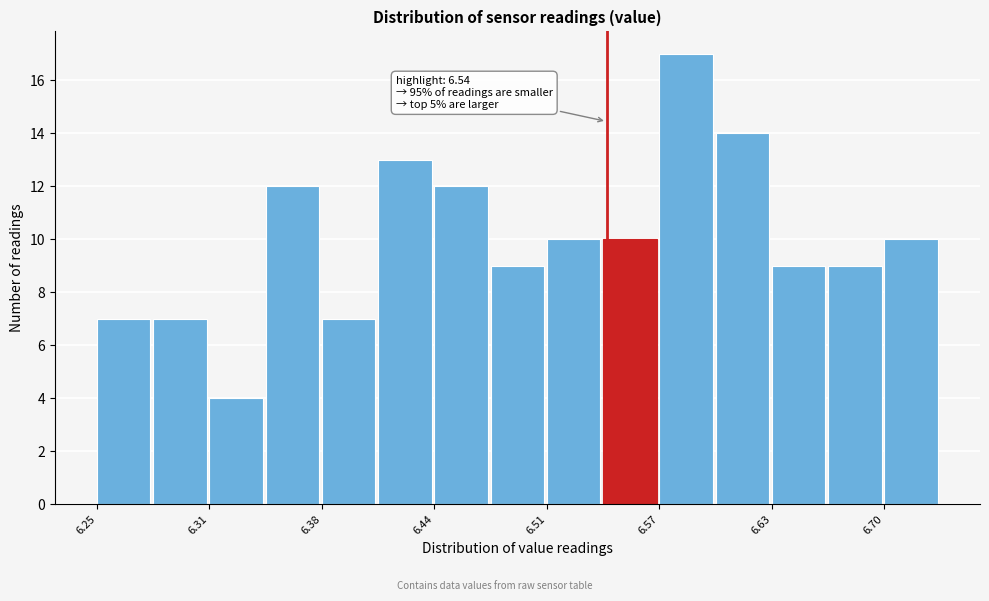

Around what value on the x-axis is the tallest bar? Give the approximate position of its centre, as read against the axis.

6.59